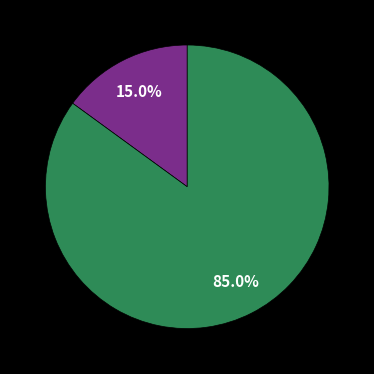

Is there any slice that represents more than half of the pie?

Yes